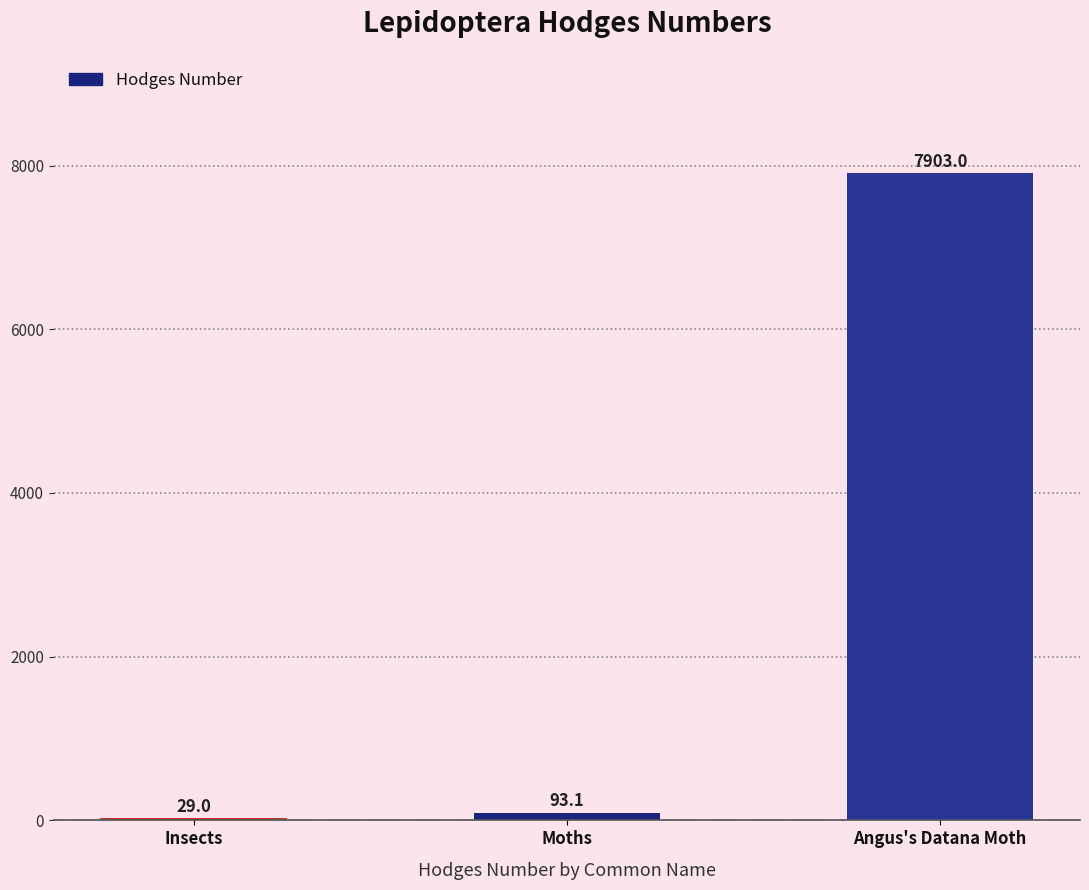

Which label corresponds to the largest value in the chart?

Angus's Datana Moth